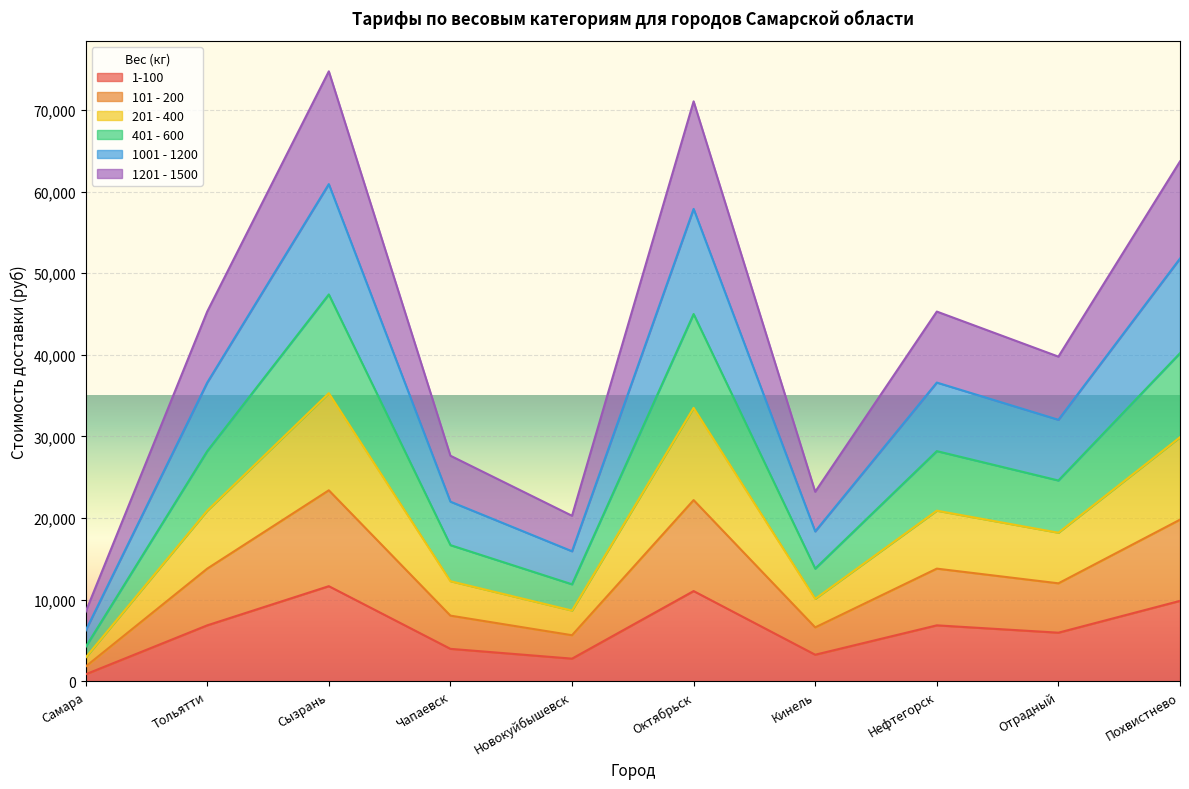

What is the total value across all series at Октябрьск?

71060